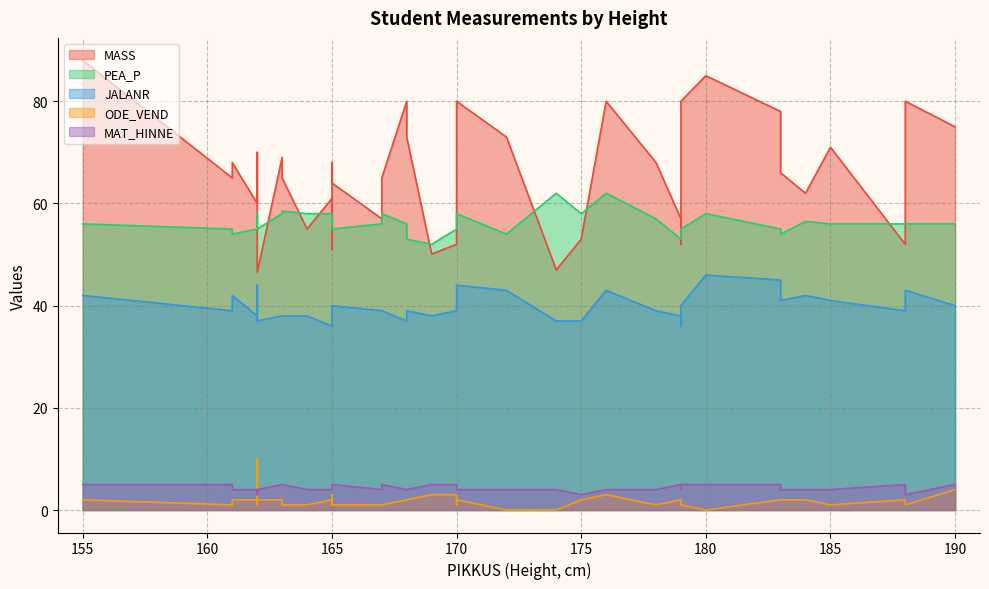

How many lines are shown in the chart?

5